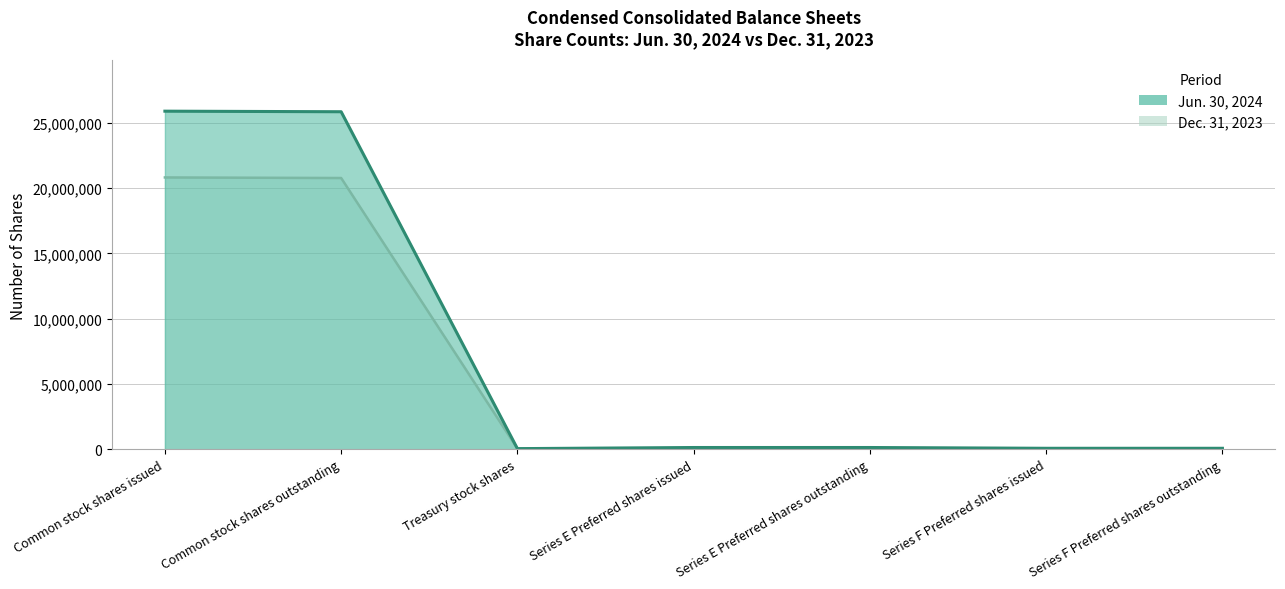

What is the label of the 5th point from the left?

Series E Preferred shares outstanding